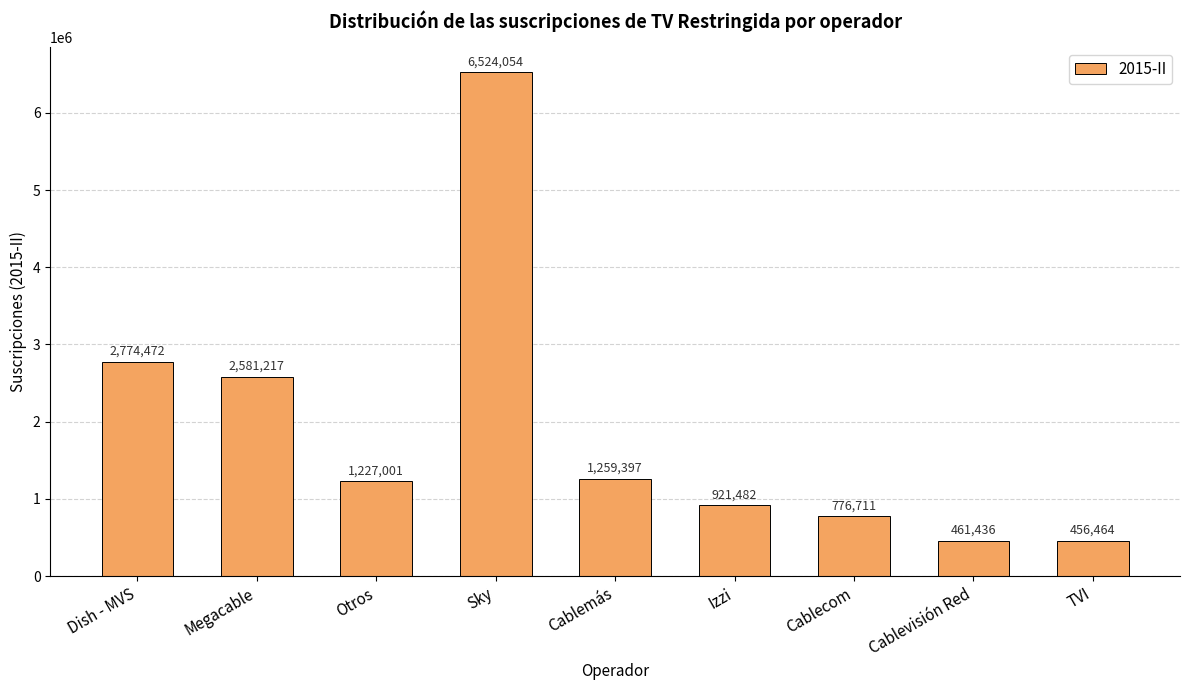

At which label is the value closest to 3490259?

Dish - MVS